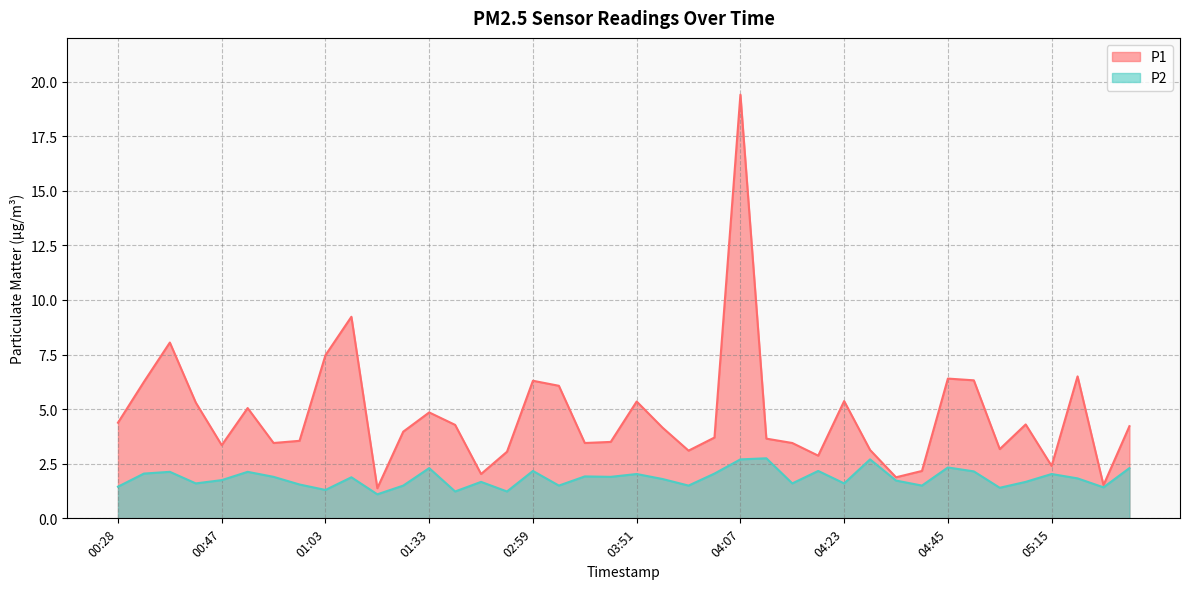

Where is P1 nearest to the value 10?

01:12